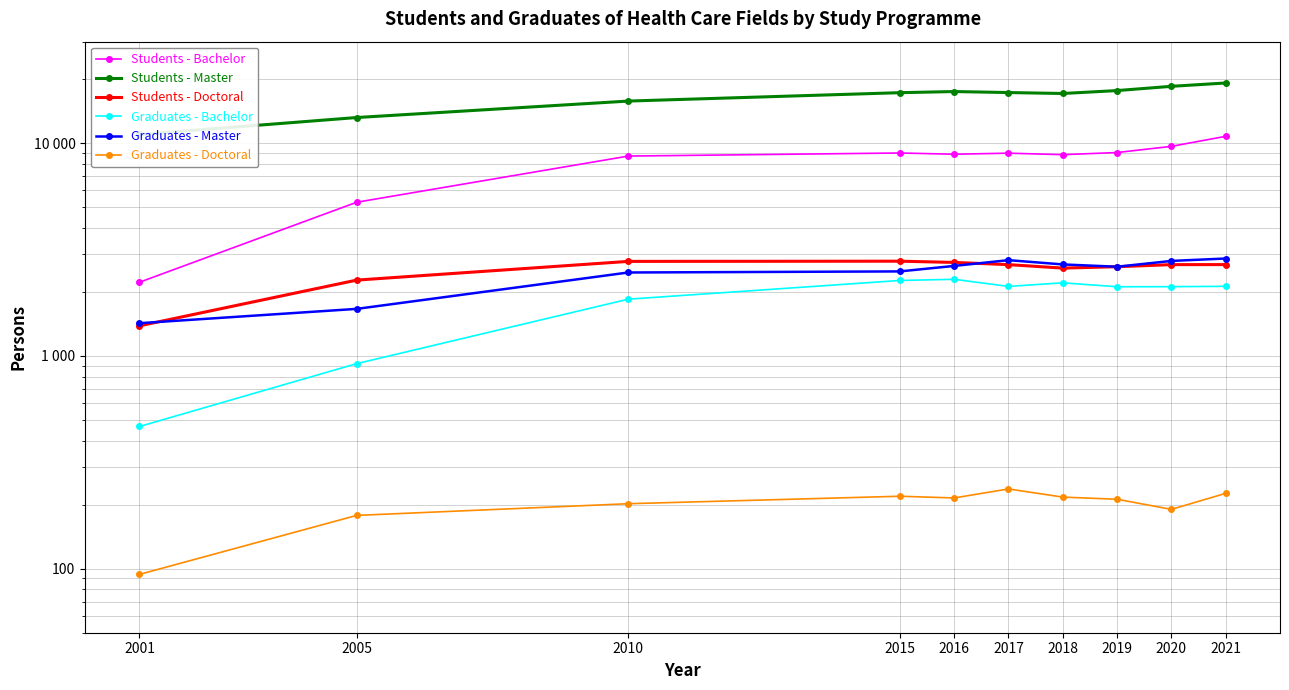

What is the difference between the Students - Doctoral values at 2015 and 2016?

37